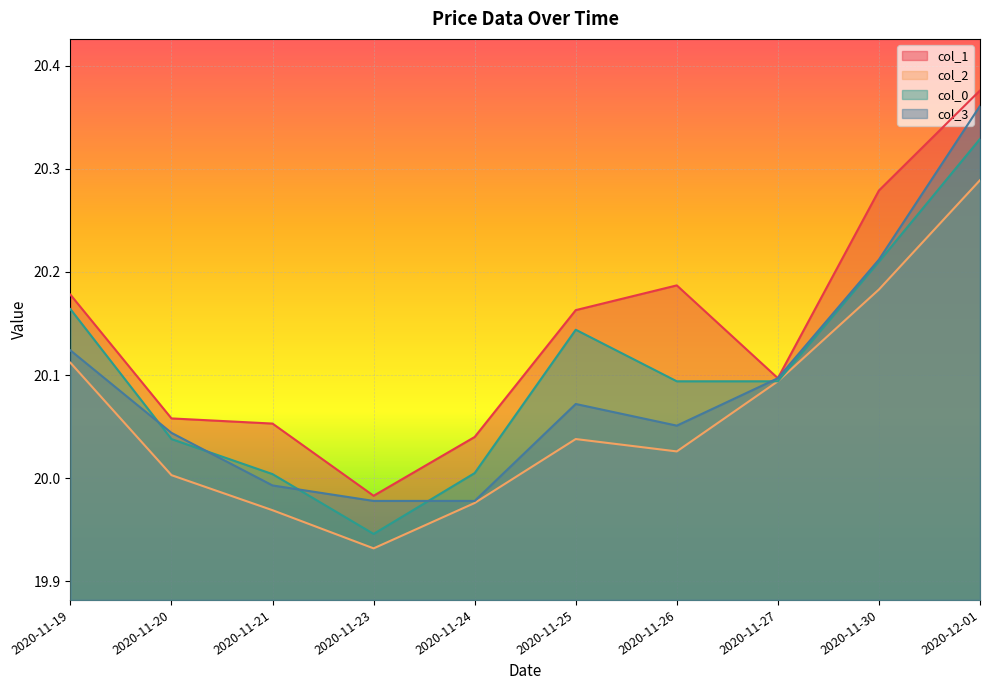

The value of col_0 at 2020-12-01 is 20.3. True or false?

True